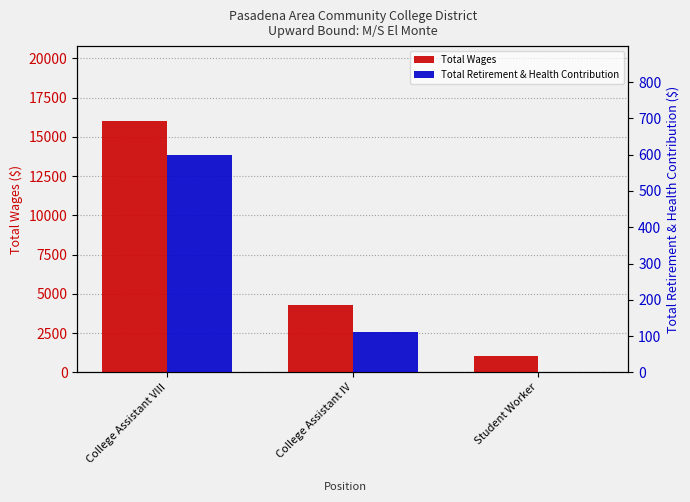

What is the difference between the Total Wages values at Student Worker and College Assistant VIII?

14932.0